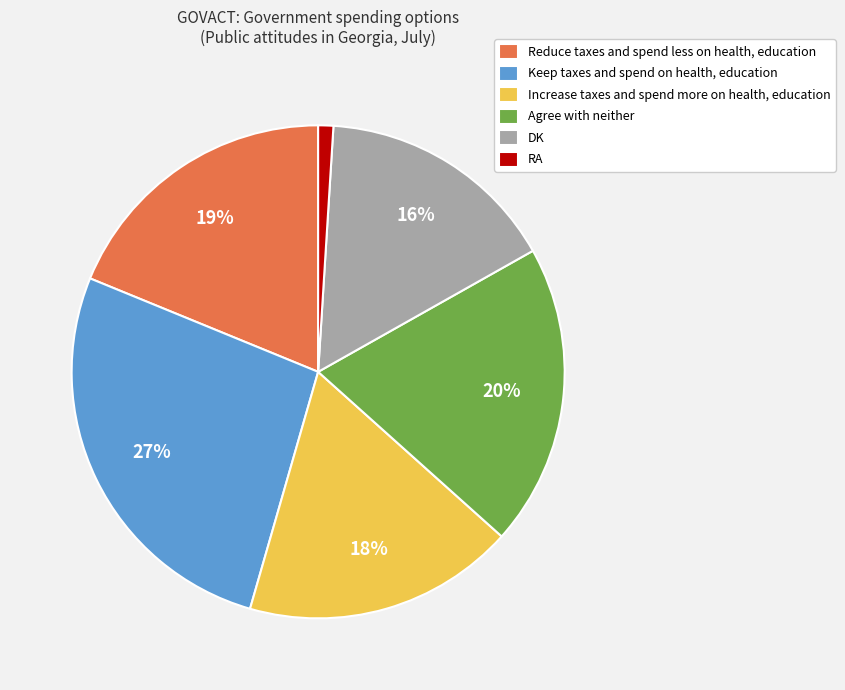

Do Reduce taxes and spend less on health, education and Increase taxes and spend more on health, education together represent more than half of the pie?

No